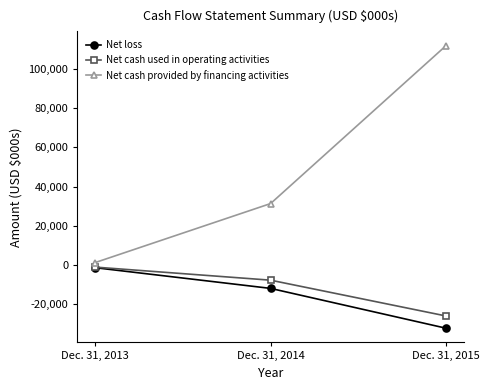

The value of Net cash provided by financing activities at Dec. 31, 2013 is 1232. True or false?

True